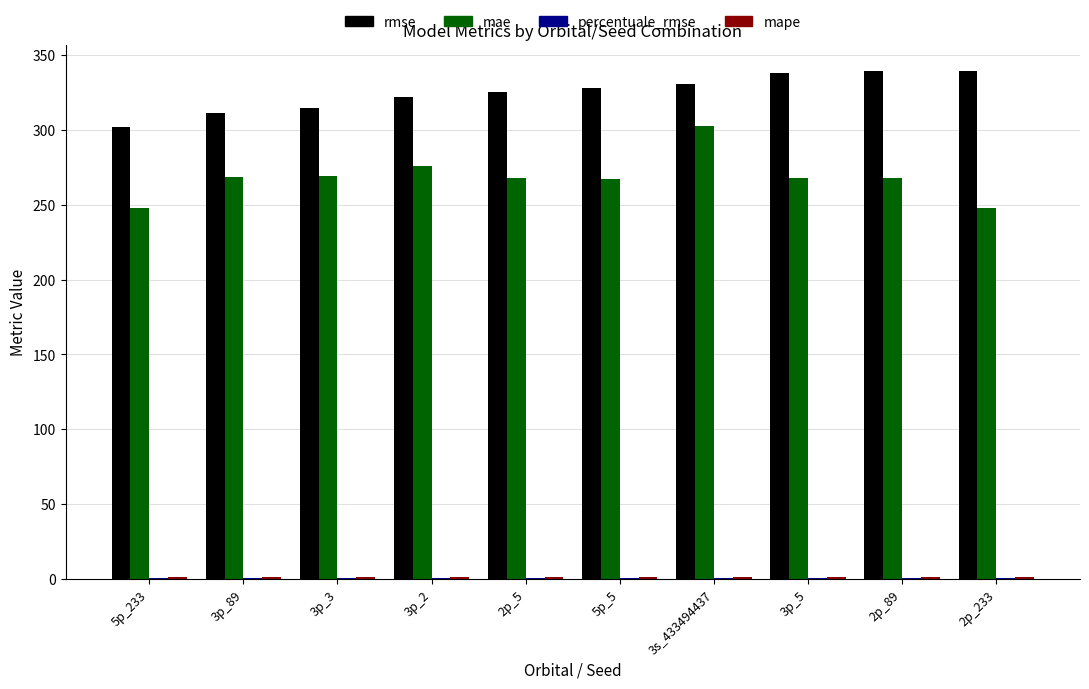

What is the greatest value displayed?

339.5